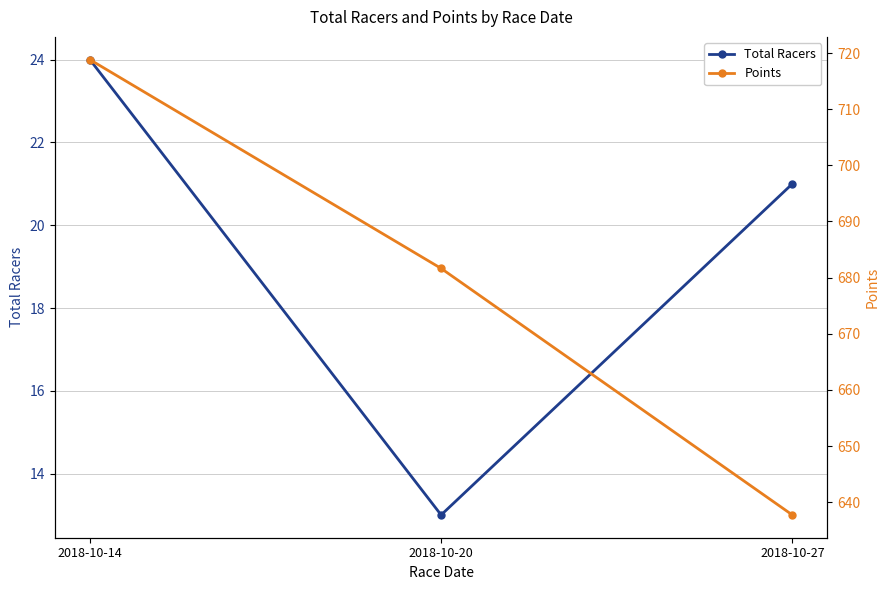

What is the spread (max minus min) of values at 2018-10-20?

668.6